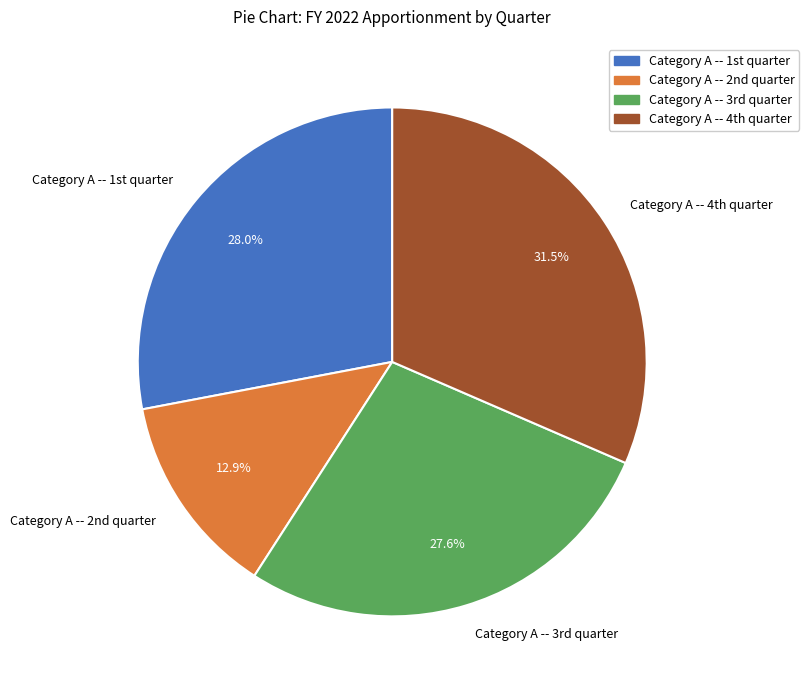

Which category has the biggest portion of the pie?

Category A -- 4th quarter